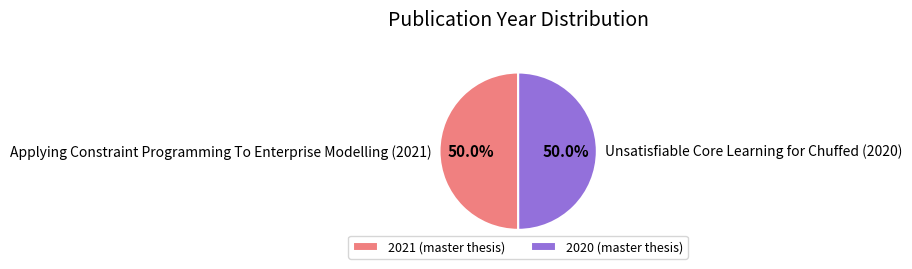

Do Unsatisfiable Core Learning for Chuffed (2020) and Applying Constraint Programming To Enterprise Modelling (2021) together represent more than half of the pie?

Yes